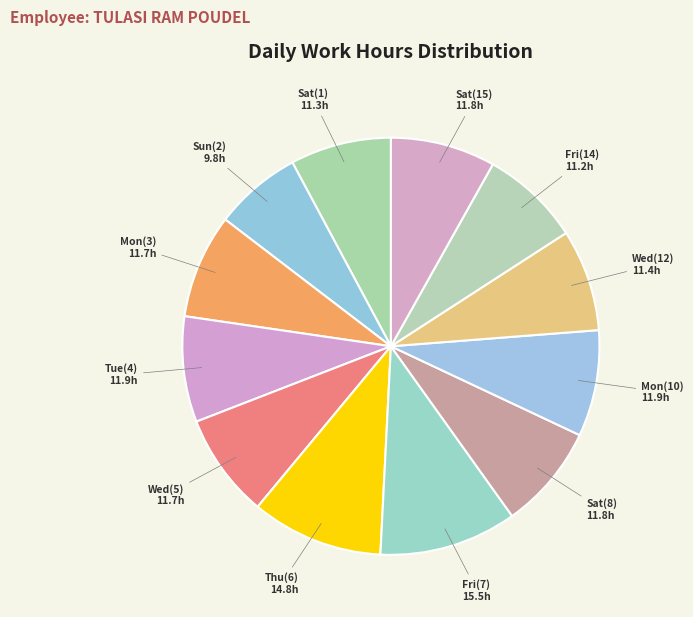

Count the number of slices in the pie.

12